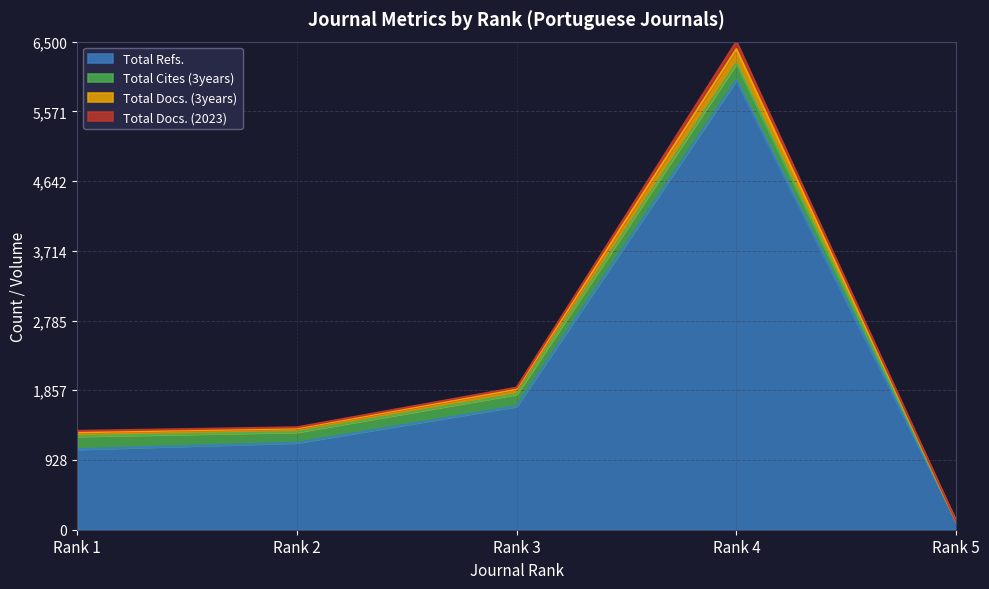

How many lines are shown in the chart?

4